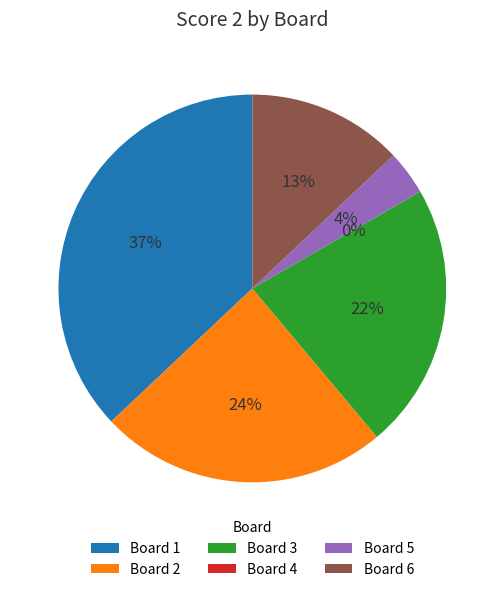

Between Board 3 and Board 1, which is larger?

Board 1